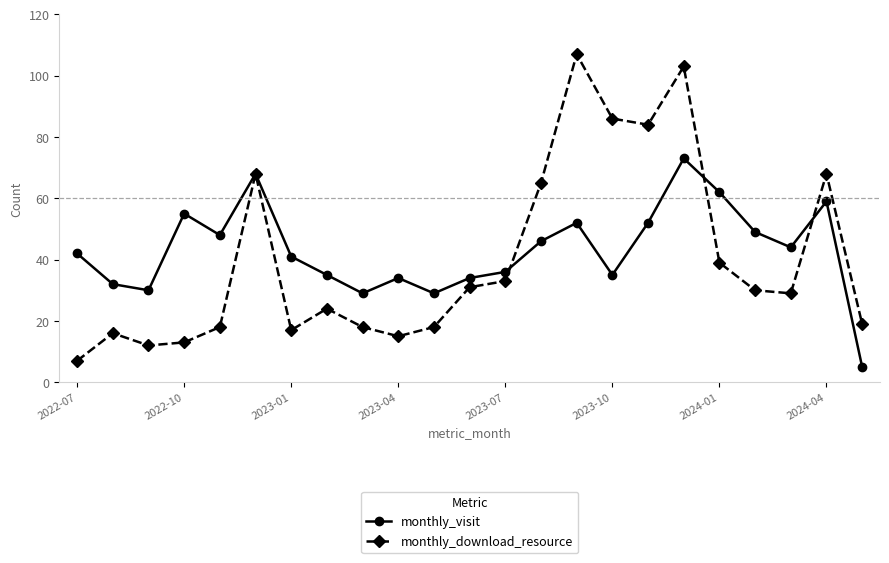

What is the greatest value displayed?

107